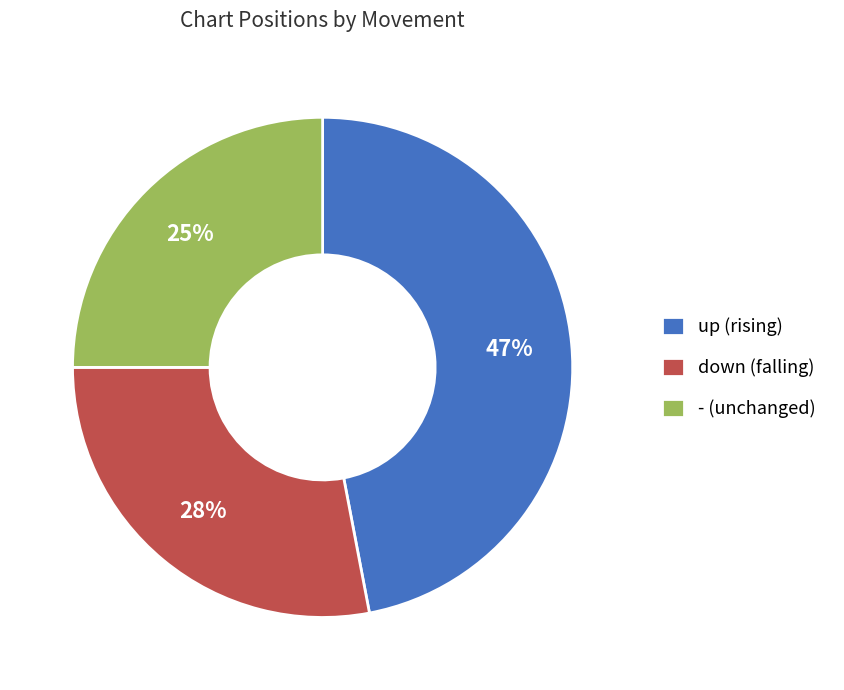

Combined, do up (rising) and - (unchanged) account for over 50%?

Yes